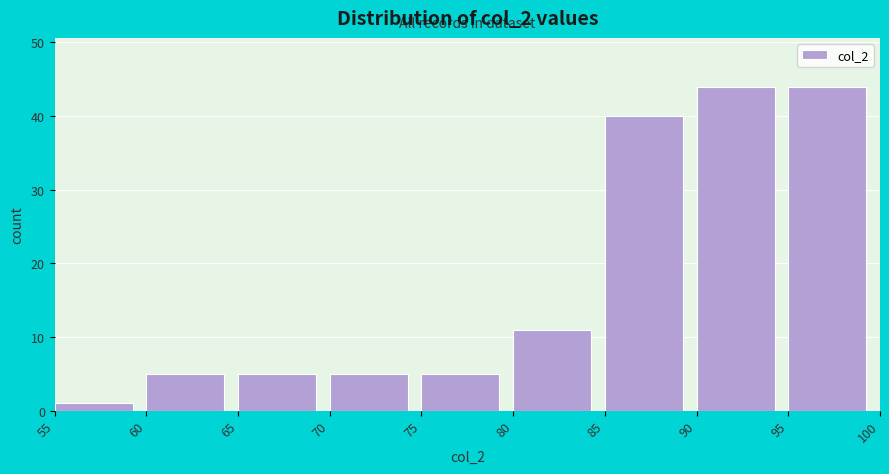

Reading left to right, list every bar in this chart as the range it spans on the x-axis followed by its height. The values are not printed on the chart, so give them approximately, as read against the axis.

55 to 60: 1
60 to 65: 5
65 to 70: 5
70 to 75: 5
75 to 80: 5
80 to 85: 11
85 to 90: 40
90 to 95: 44
95 to 100: 44